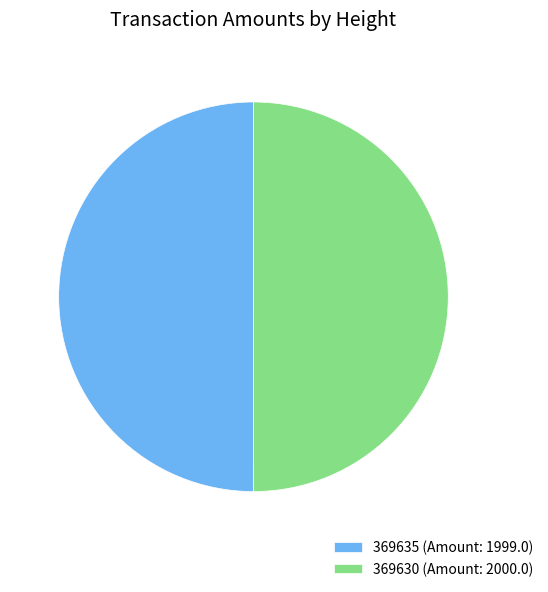

Approximately how many times larger is the value at 369630 (Amount: 2000.0) compared to 369635 (Amount: 1999.0)?

1.0